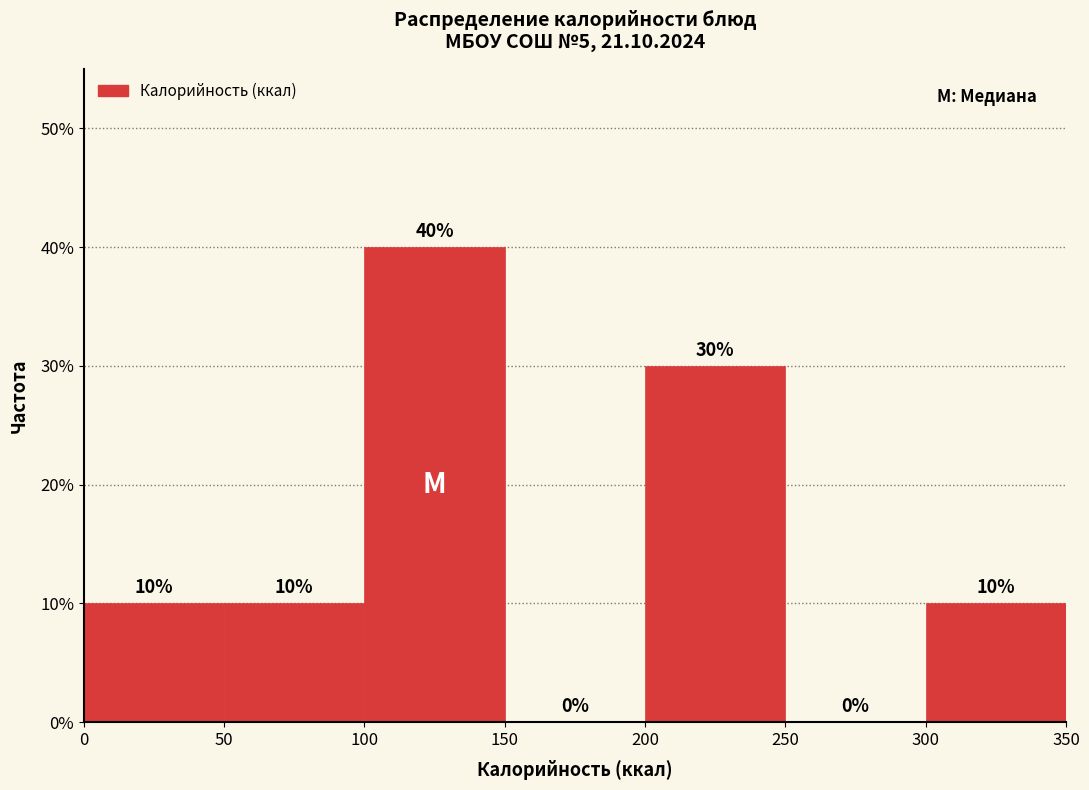

Which range on the x-axis has the tallest bar?

100 to 150